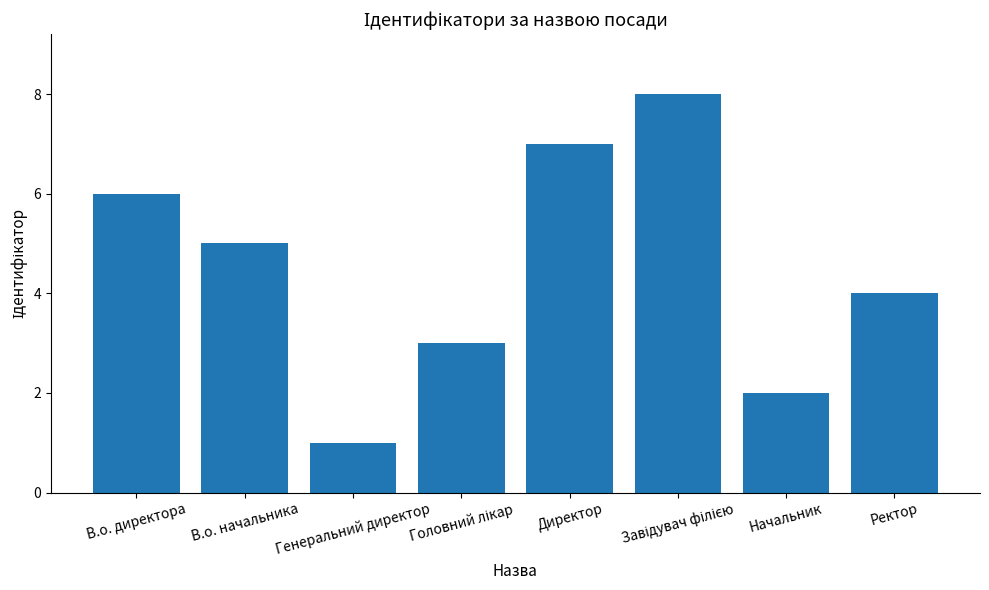

What is the value of the 7th bar from the left?

2